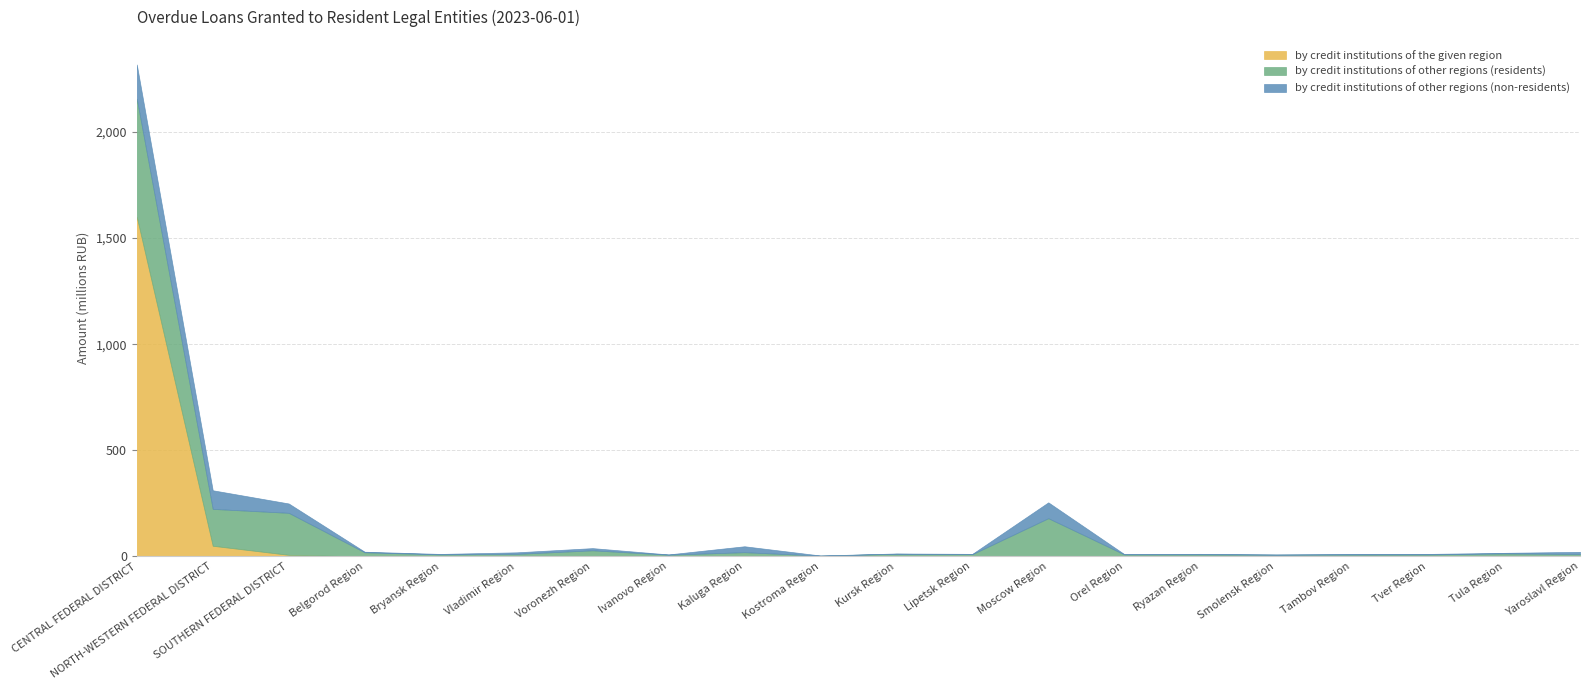

Which category has the highest value in the by credit institutions of the given region series?

CENTRAL FEDERAL DISTRICT